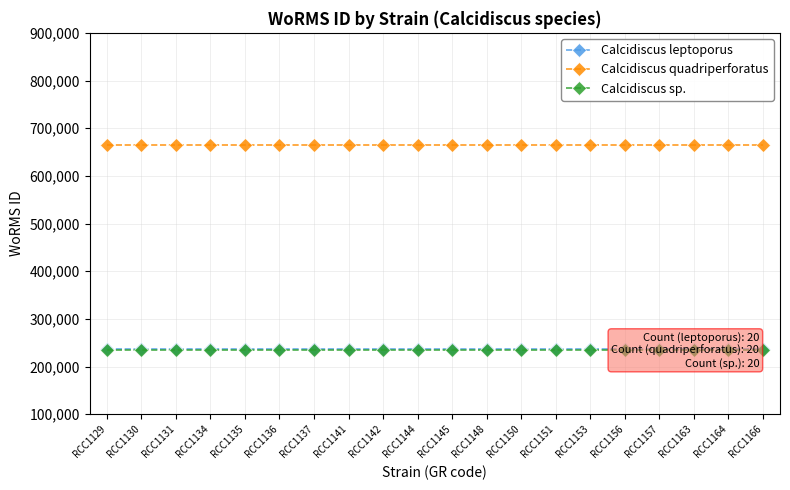

At which label does Calcidiscus leptoporus reach its minimum?

RCC1129